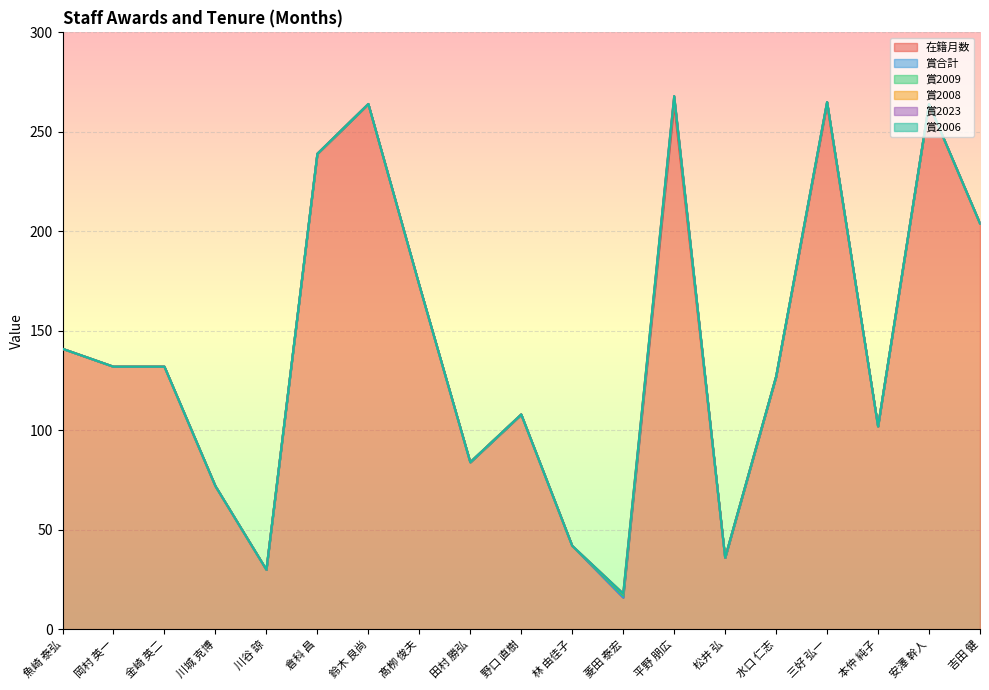

What are all the series names shown in the legend?

在籍月数, 賞合計, 賞2009, 賞2008, 賞2023, 賞2006